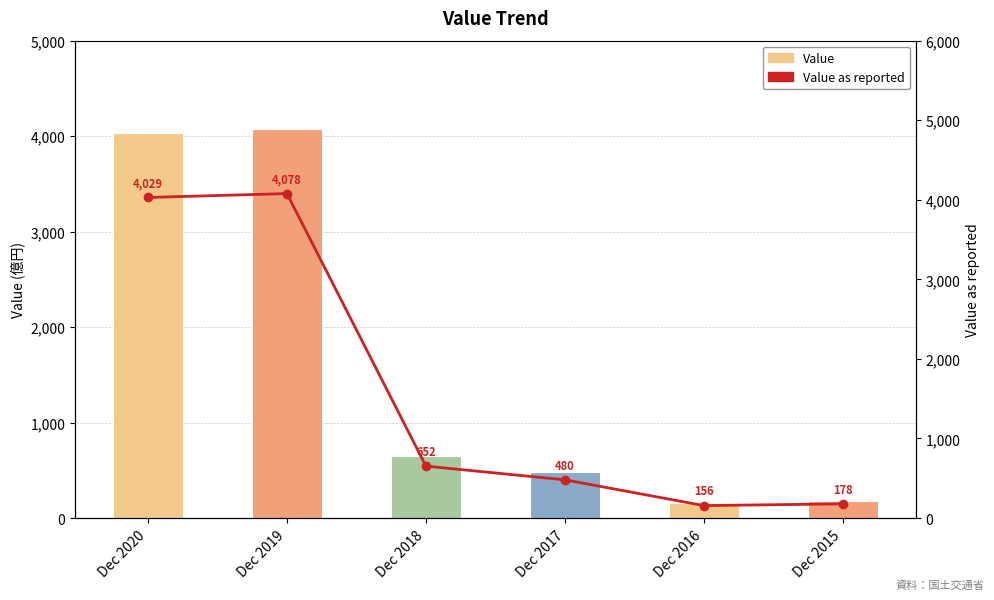

What are all the series names shown in the legend?

Value, Value as reported